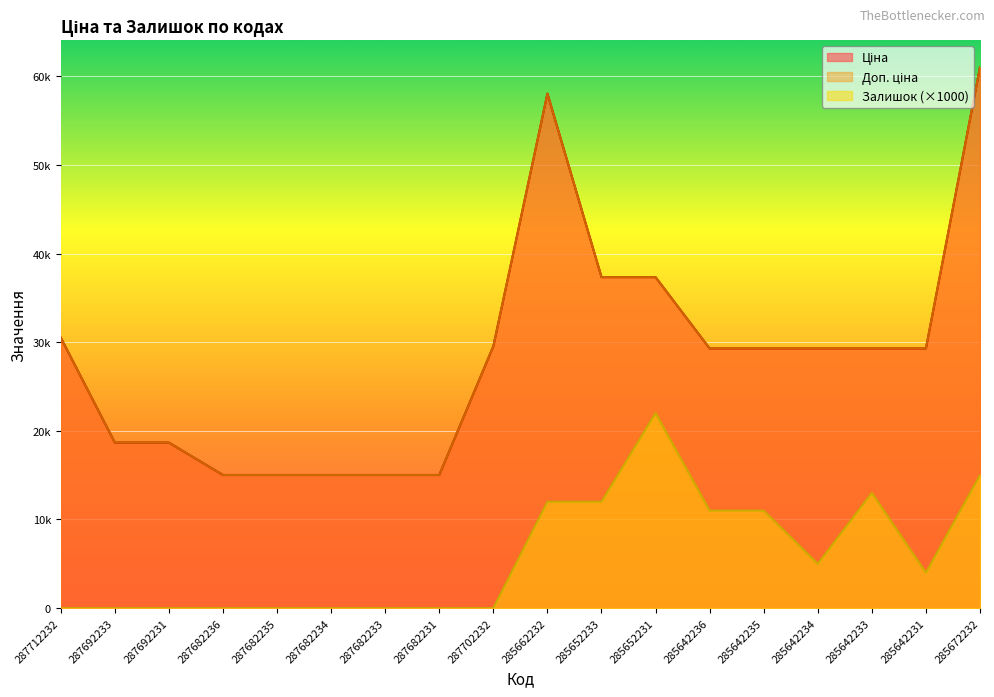

What is the difference between the second highest and minimum values in the Доп. ціна series?

43017.8